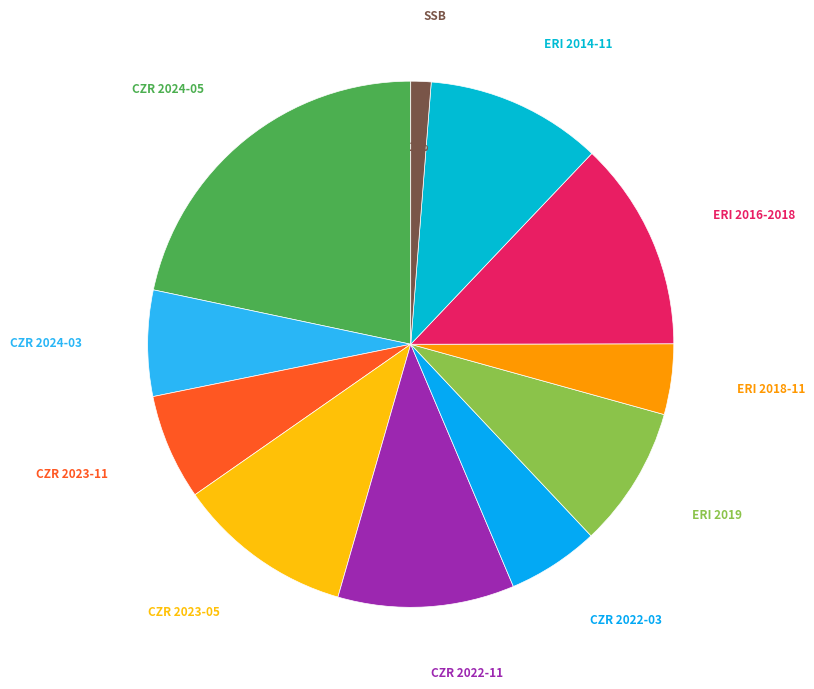

Count the number of slices in the pie.

11